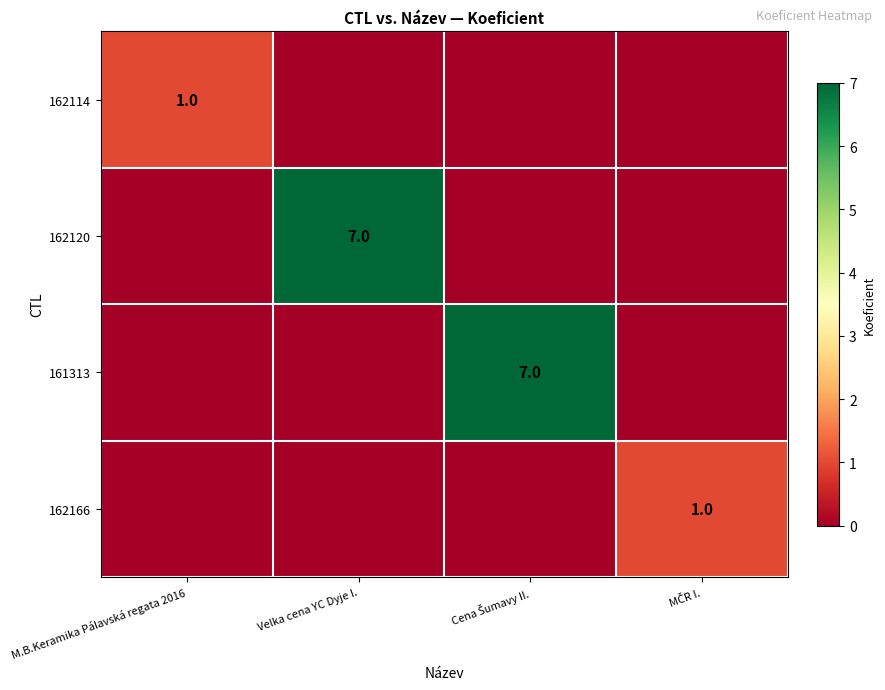

True or false: 162114 has a value of 1 at M.B.Keramika Pálavská regata 2016.

True